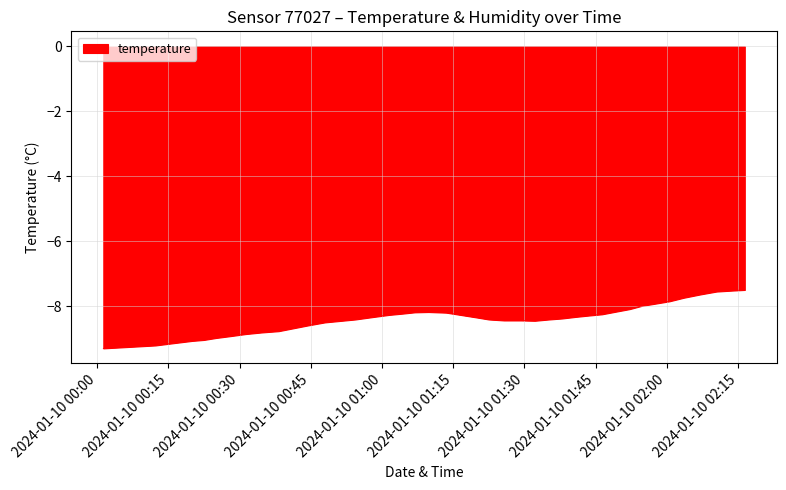

What is the sum of all values?

-335.4